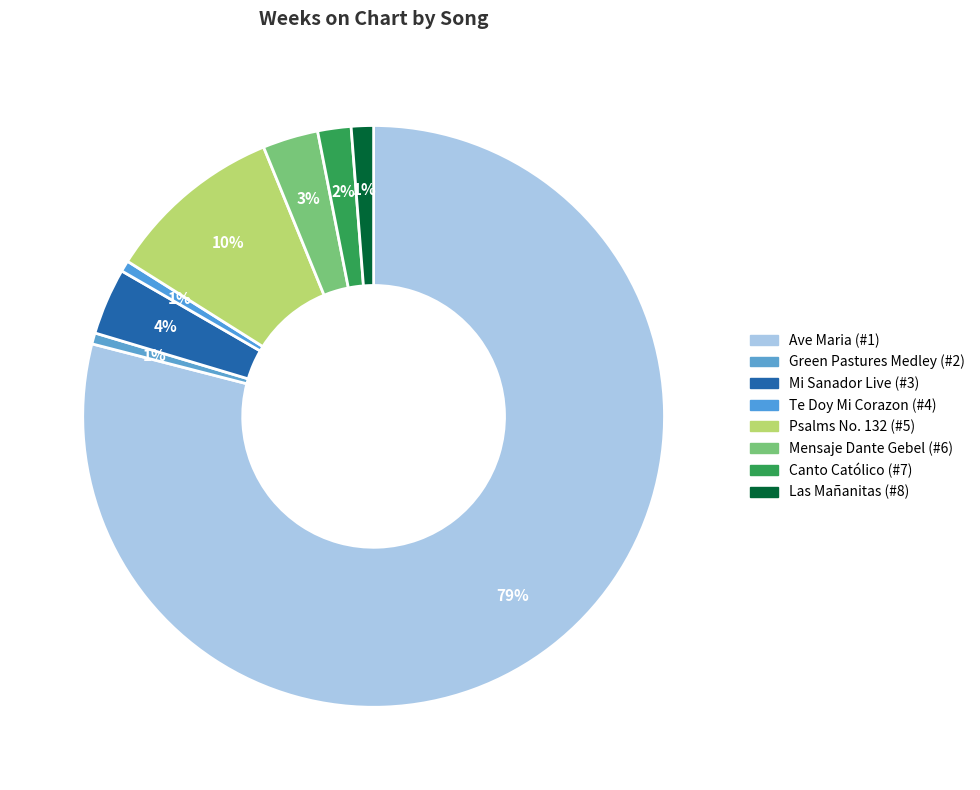

Which has a higher value, Mi Sanador Live (#3) or Las Mañanitas (#8)?

Mi Sanador Live (#3)